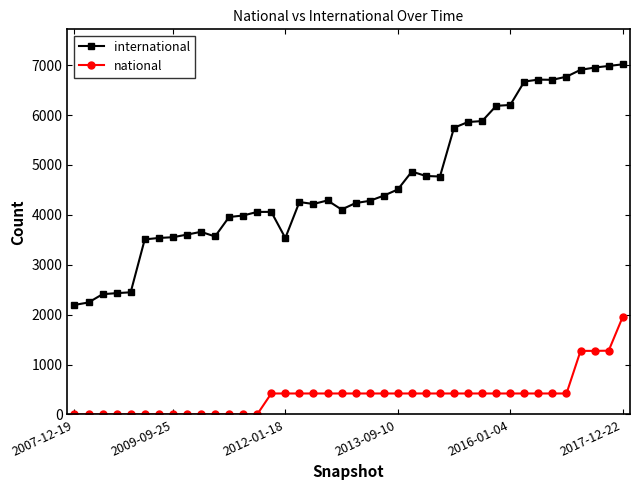

Rank the series by their maximum value, from lowest to highest.

national, international